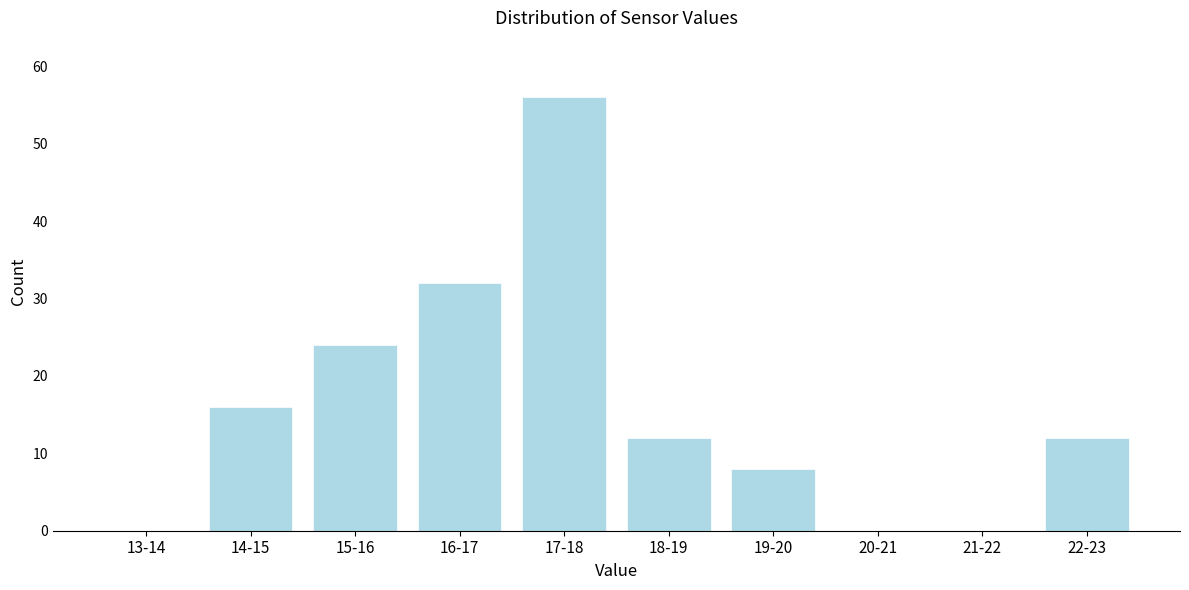

Reading left to right, list all the values displayed in this chart.

13-14=0	14-15=16	15-16=24	16-17=32	17-18=56	18-19=12	19-20=8	20-21=0	21-22=0	22-23=12